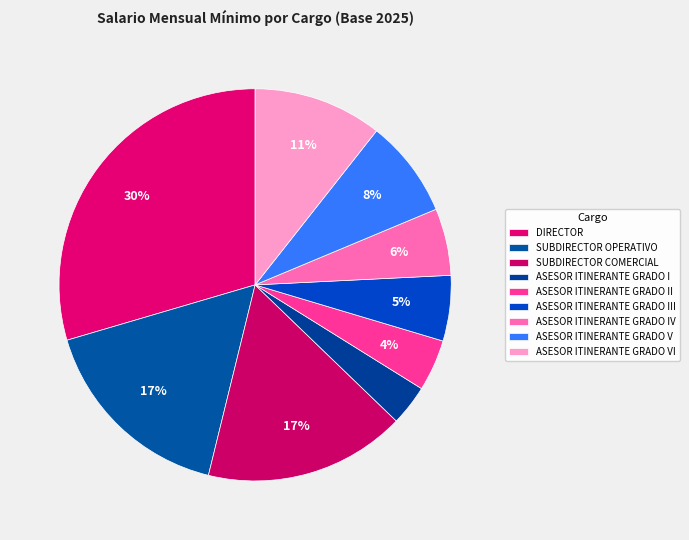

Which slice is the smallest?

ASESOR ITINERANTE GRADO I